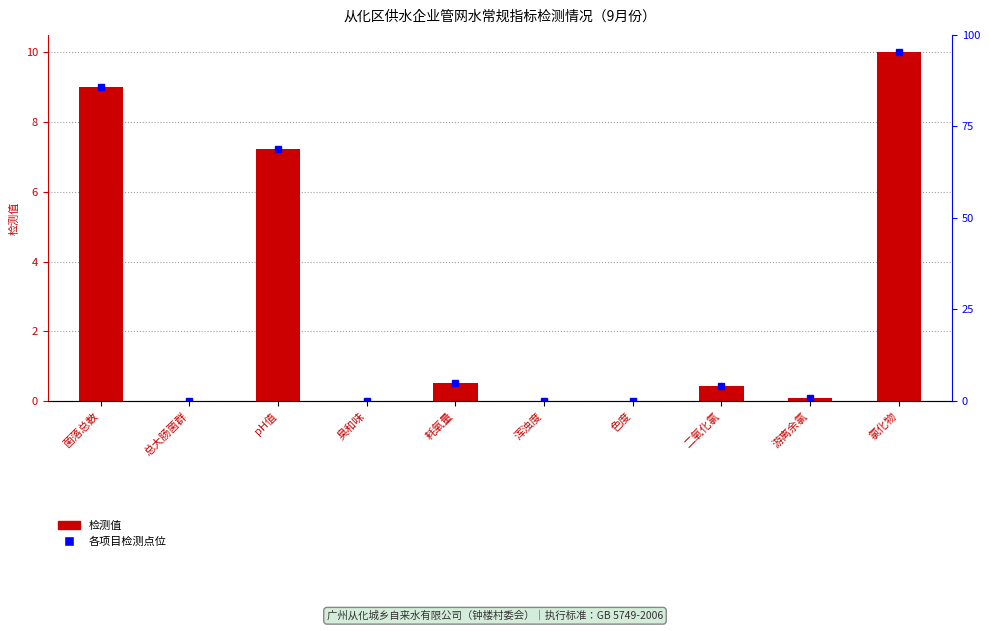

Reading right to left, transcribe all the data shown in this chart.

氯化物=10.0	游离余氯=0.1	二氧化氯=0.4	色度=0.0	浑浊度=0.0	耗氧量=0.5	臭和味=0.0	pH值=7.2	总大肠菌群=0.0	菌落总数=9.0